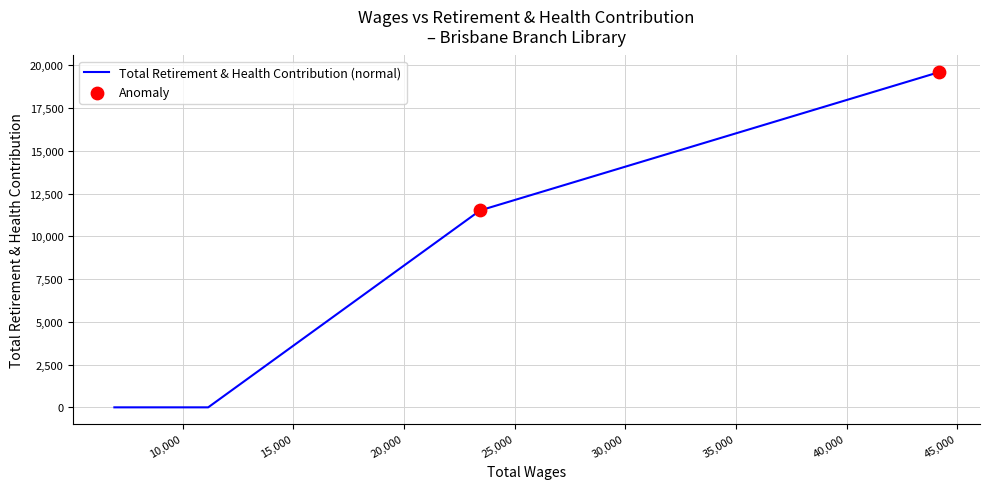

What is the greatest value displayed?

19595